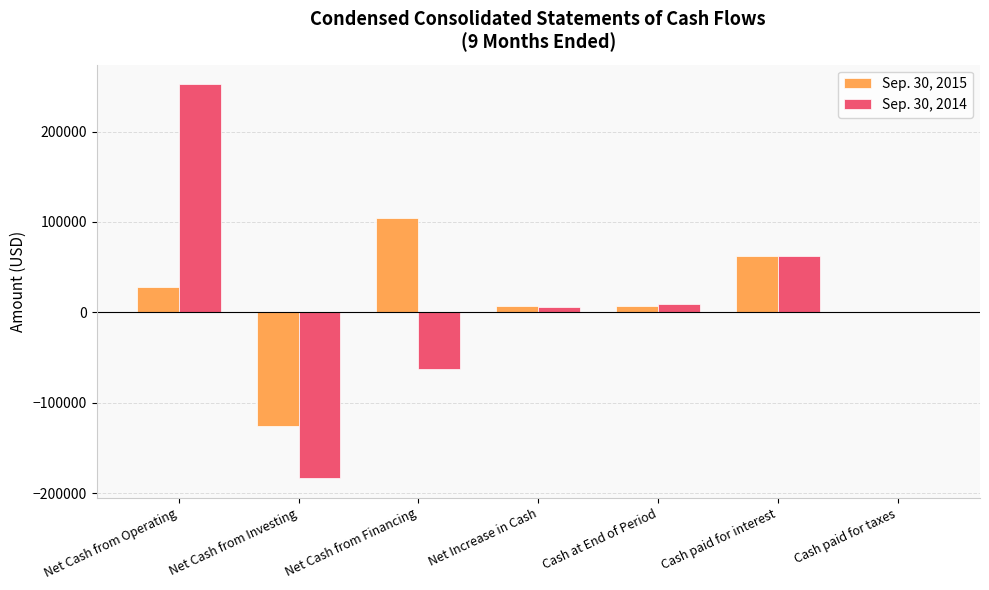

What is the total value across all series at Net Cash from Investing?

-309056